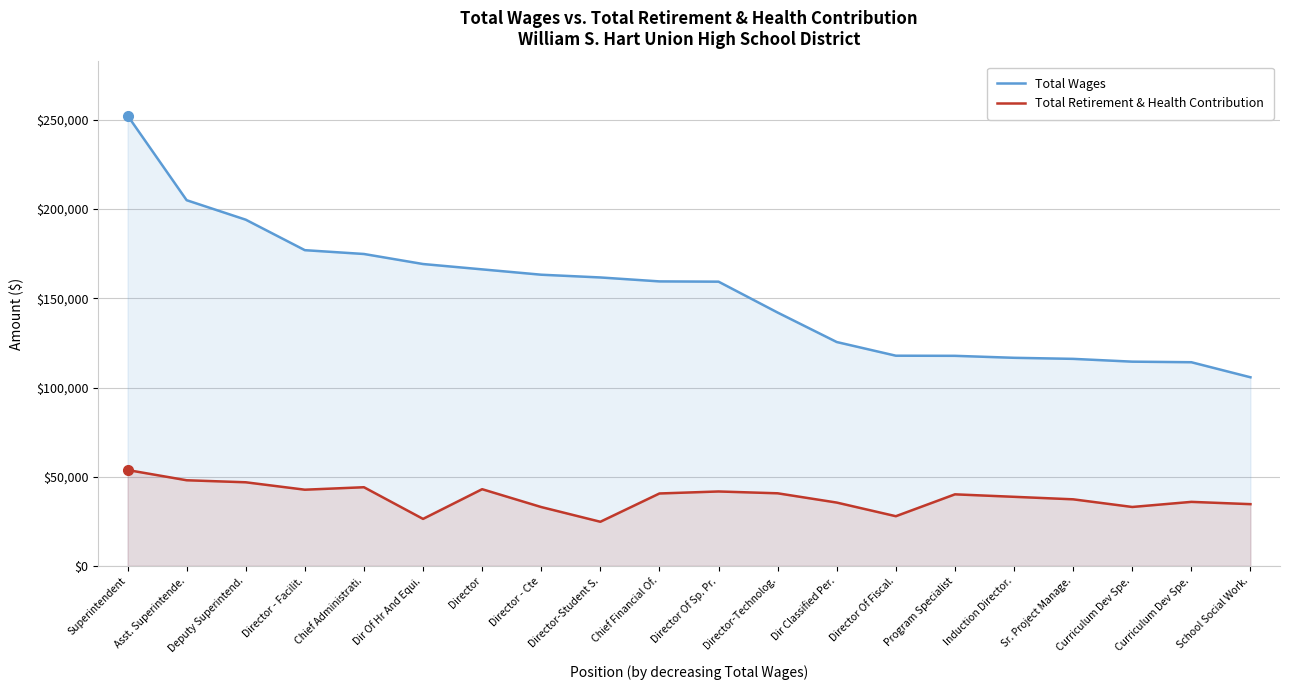

What is the difference between the maximum and second lowest values in the Total Retirement & Health Contribution series?

27403